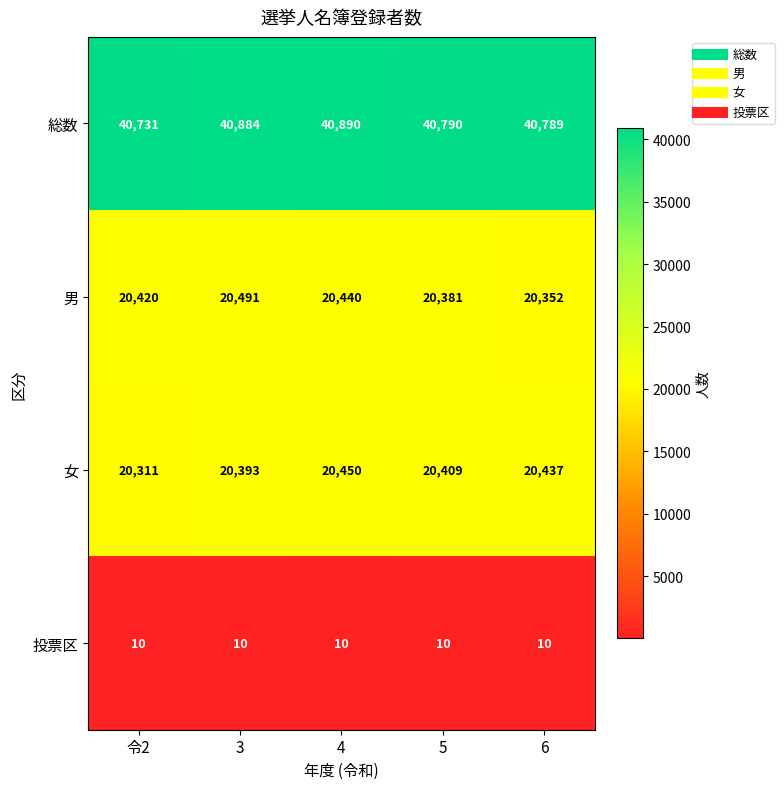

Which category has the highest value in the 女 series?

4